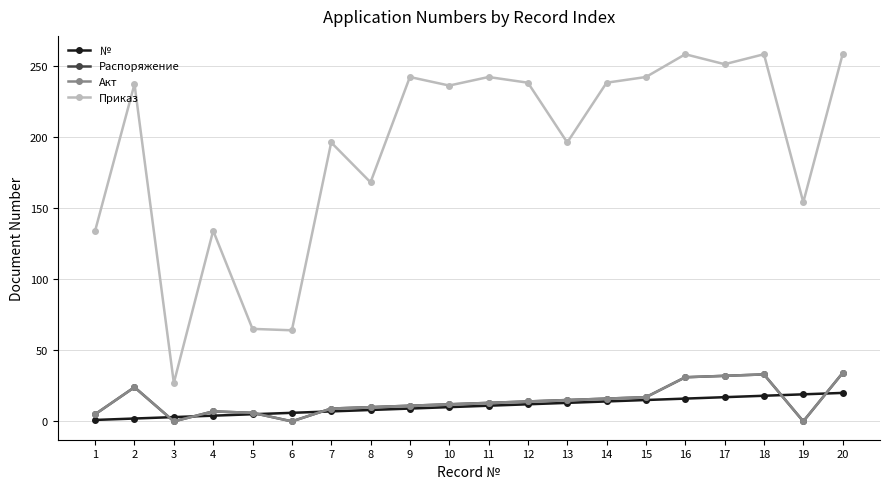

Is this an area chart (filled region under the line)?

No